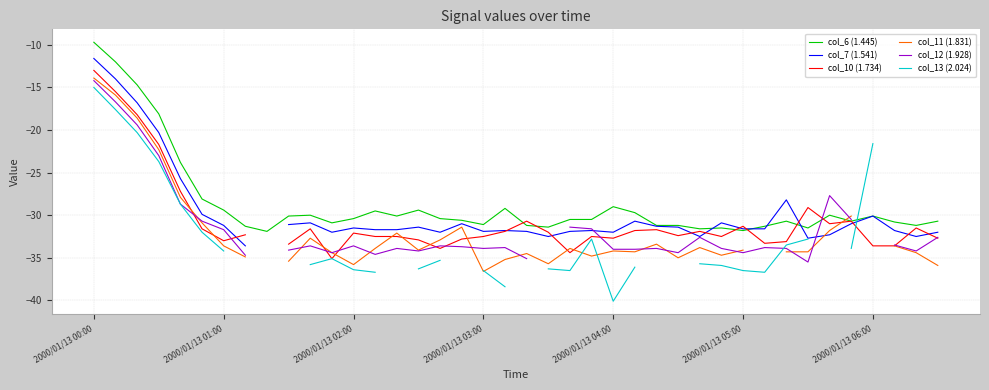

Count the number of categories in the chart.

40